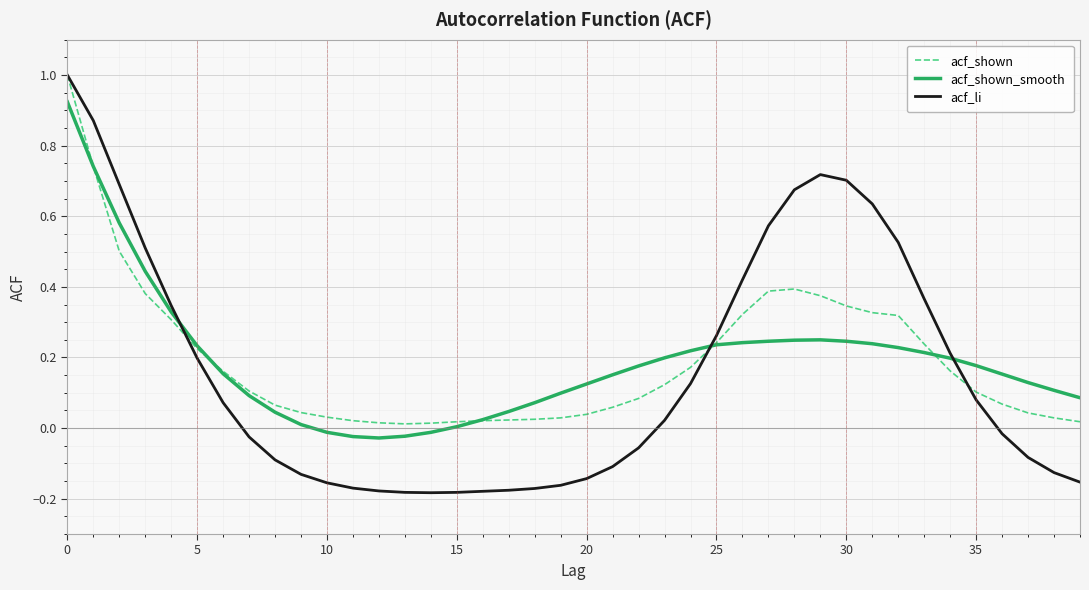

Which series has the widest spread of values?

acf_li